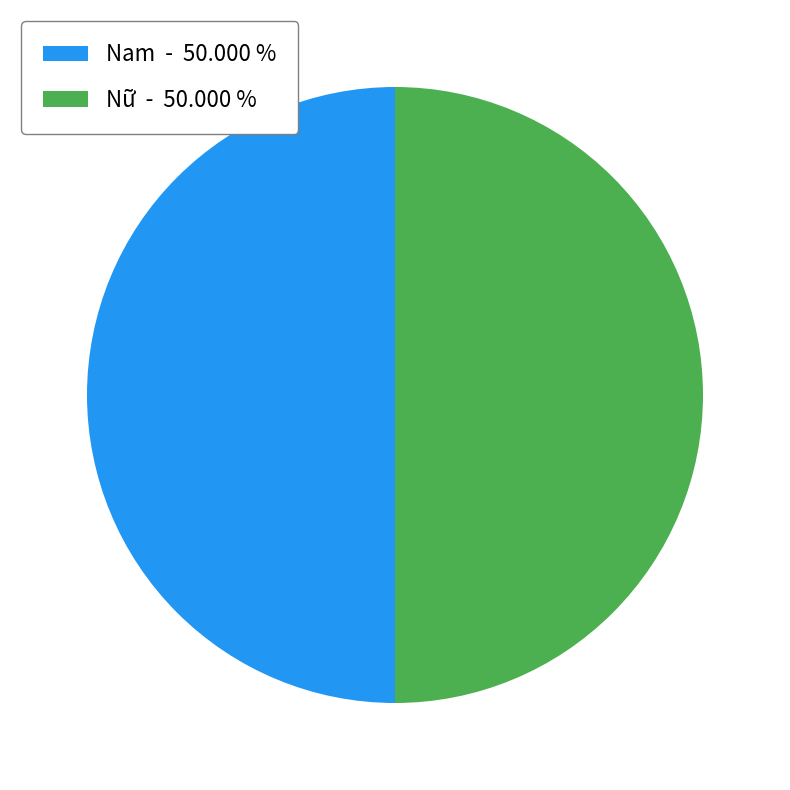

The Nam slice represents 40% of the pie. True or false?

False